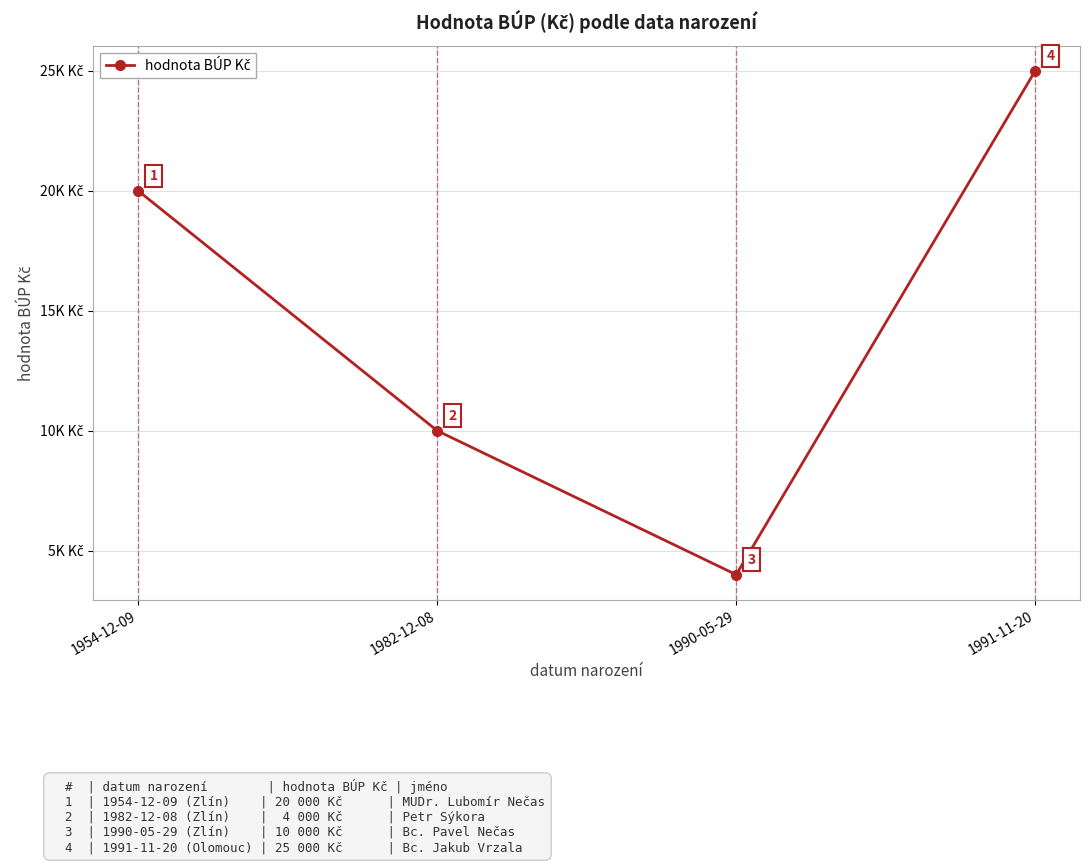

Is this an area chart (filled region under the line)?

No